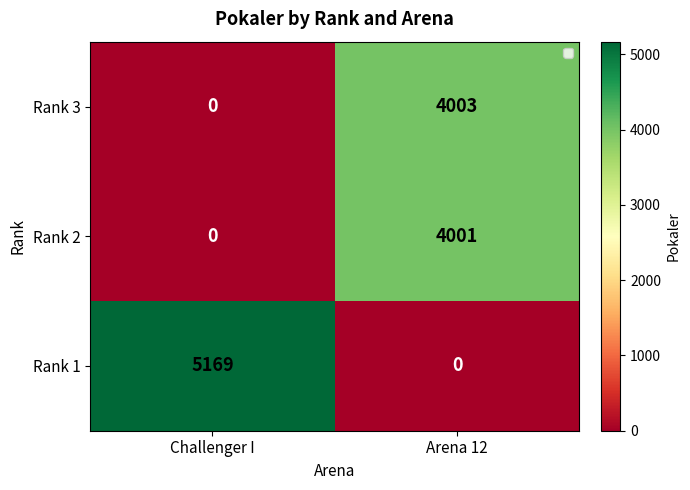

Which series has the widest spread of values?

Rank 1